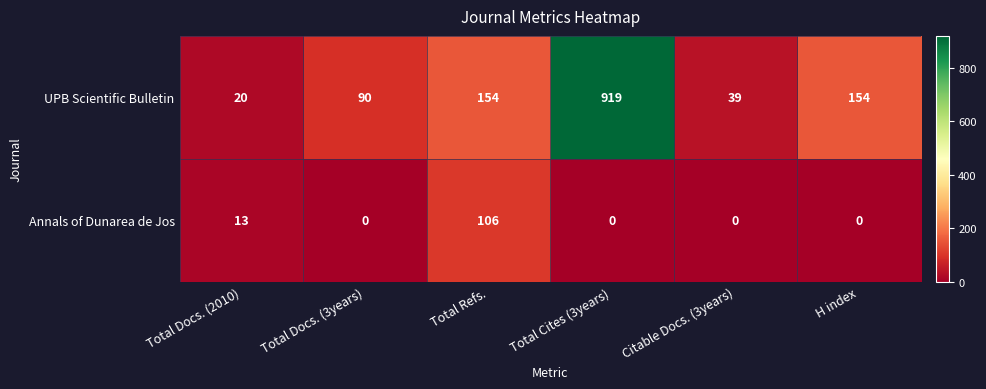

Read the UPB Scientific Bulletin value at Citable Docs. (3years), to the nearest 50.

50